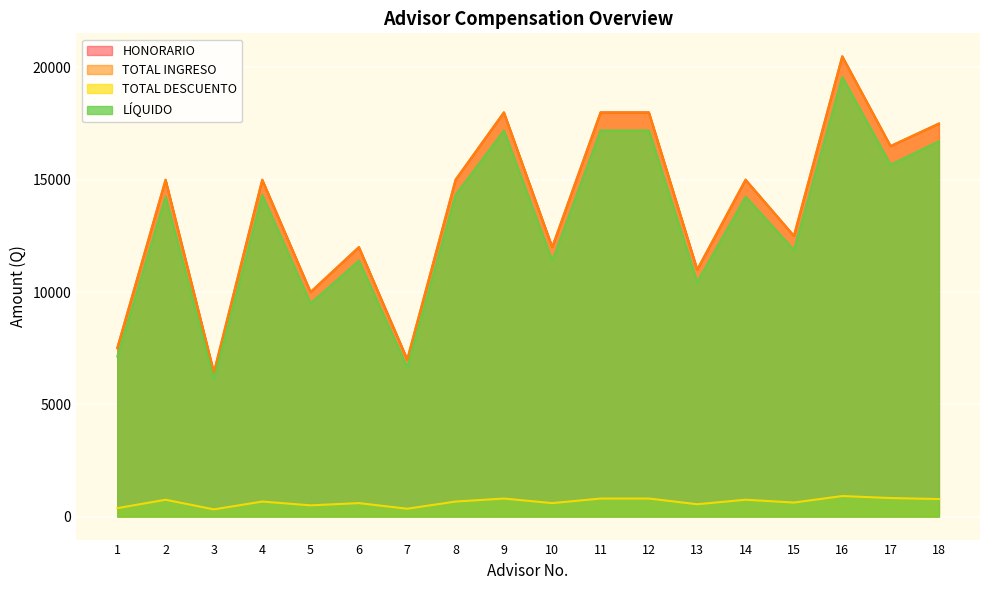

Does the chart display data point markers on the line(s)?

No